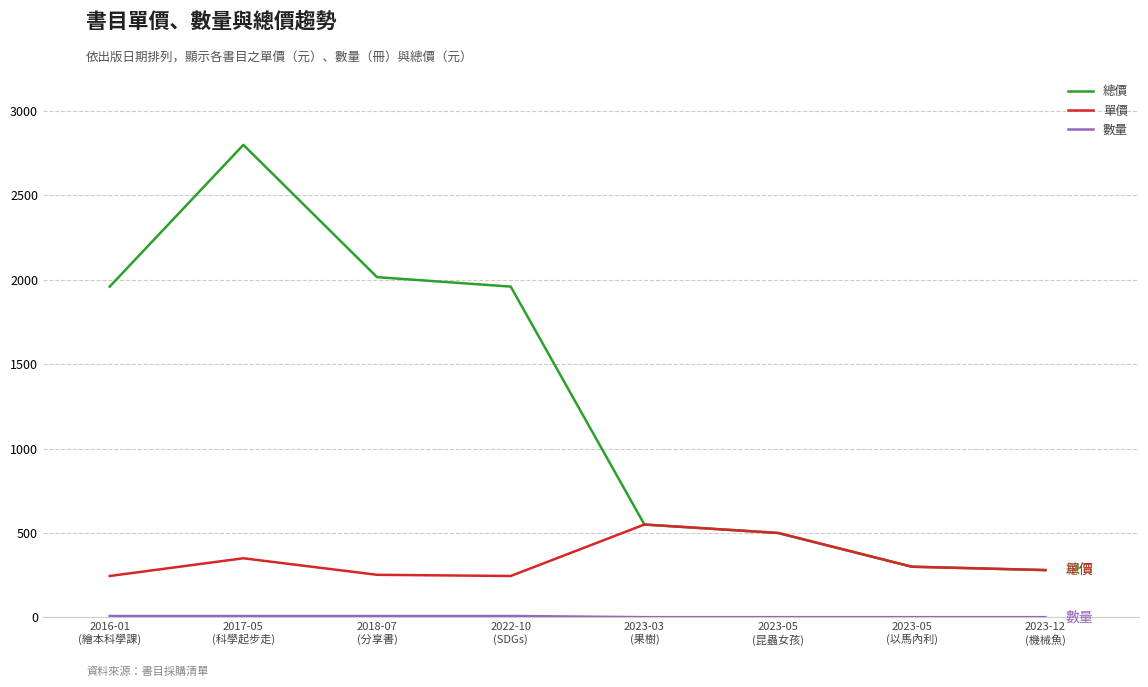

Which series has the largest total across all categories?

總價